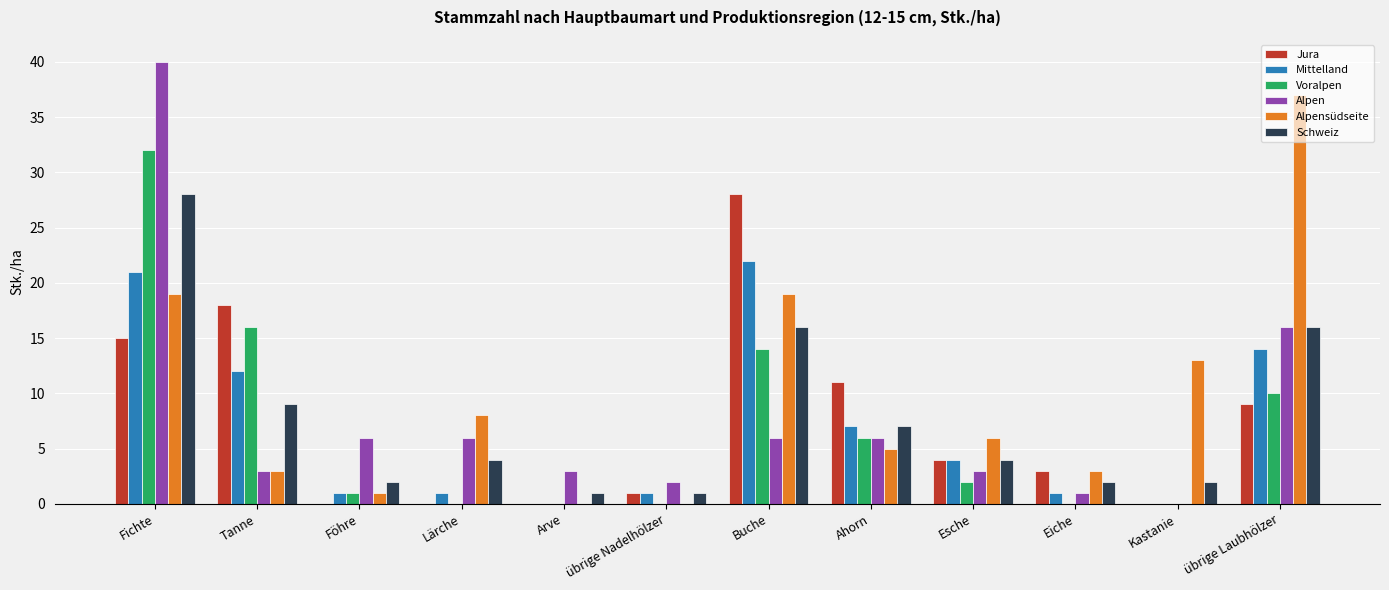

What is the total value across all series at Esche?

23